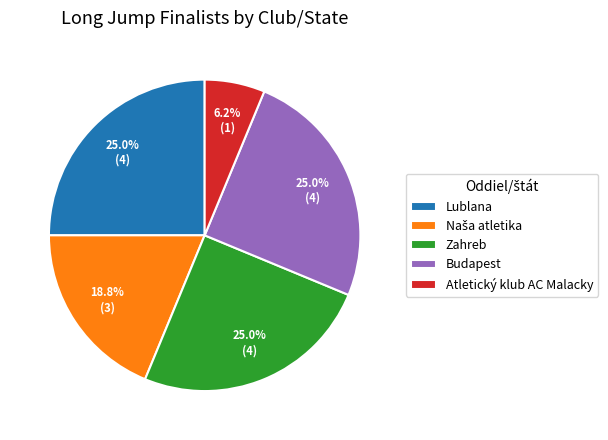

To the nearest percent, what is the combined percentage of Lublana and Budapest?

50%